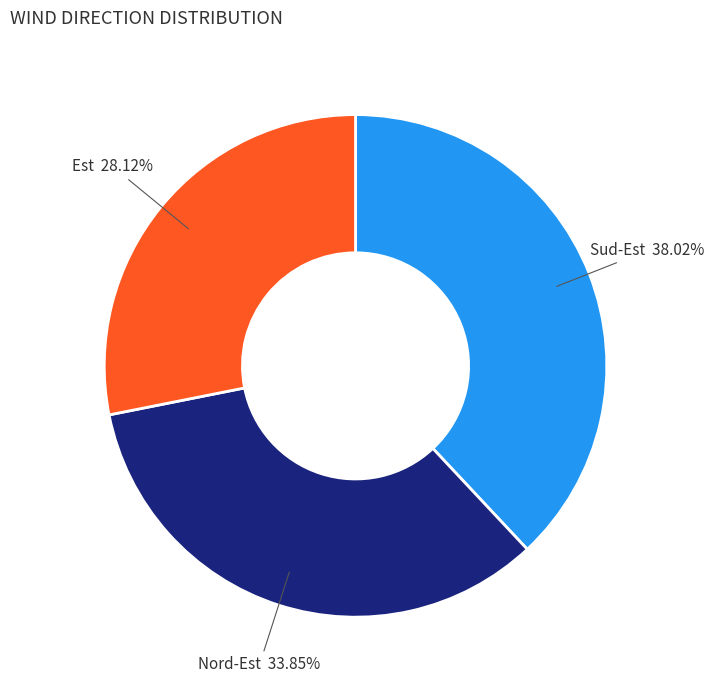

Is there any slice that represents more than half of the pie?

No